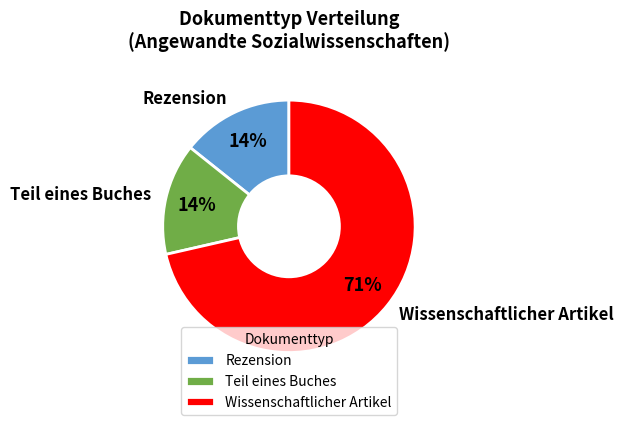

Is there a majority slice in this chart?

Yes